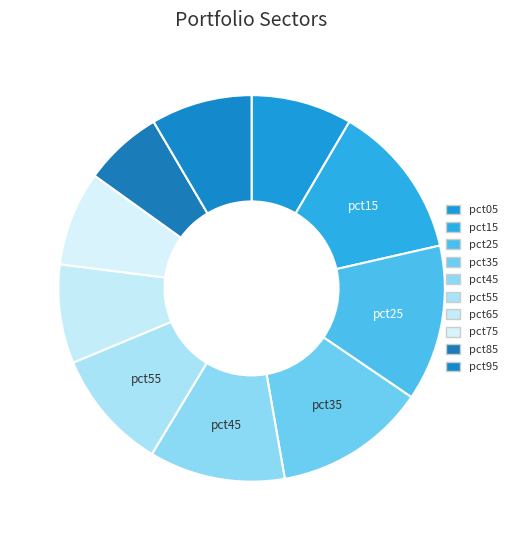

To the nearest percent, what portion does pct85 represent?

7%